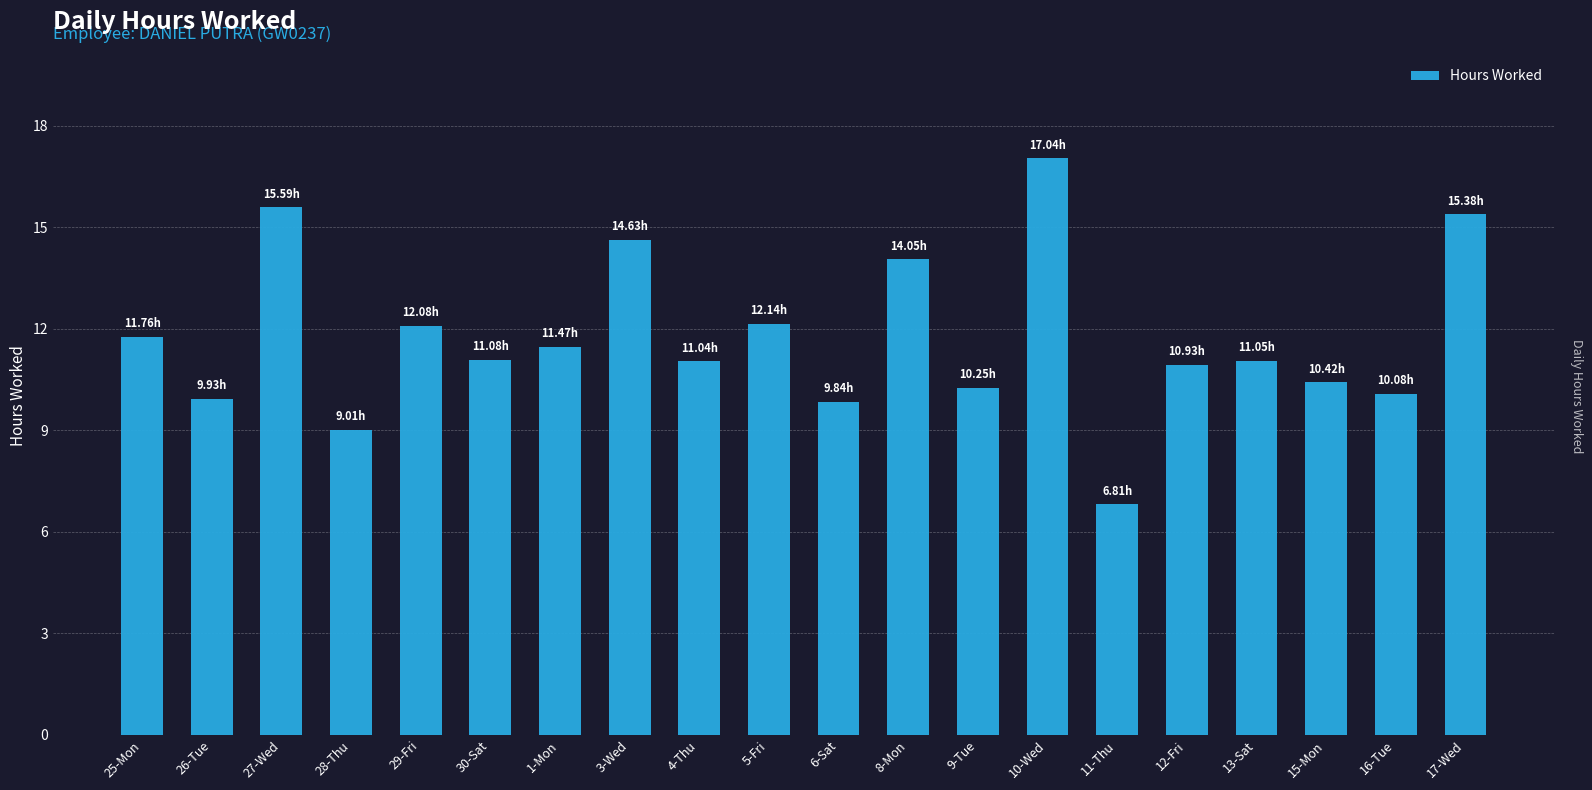

What is the ratio of the value at 12-Fri to the value at 1-Mon?

1.0